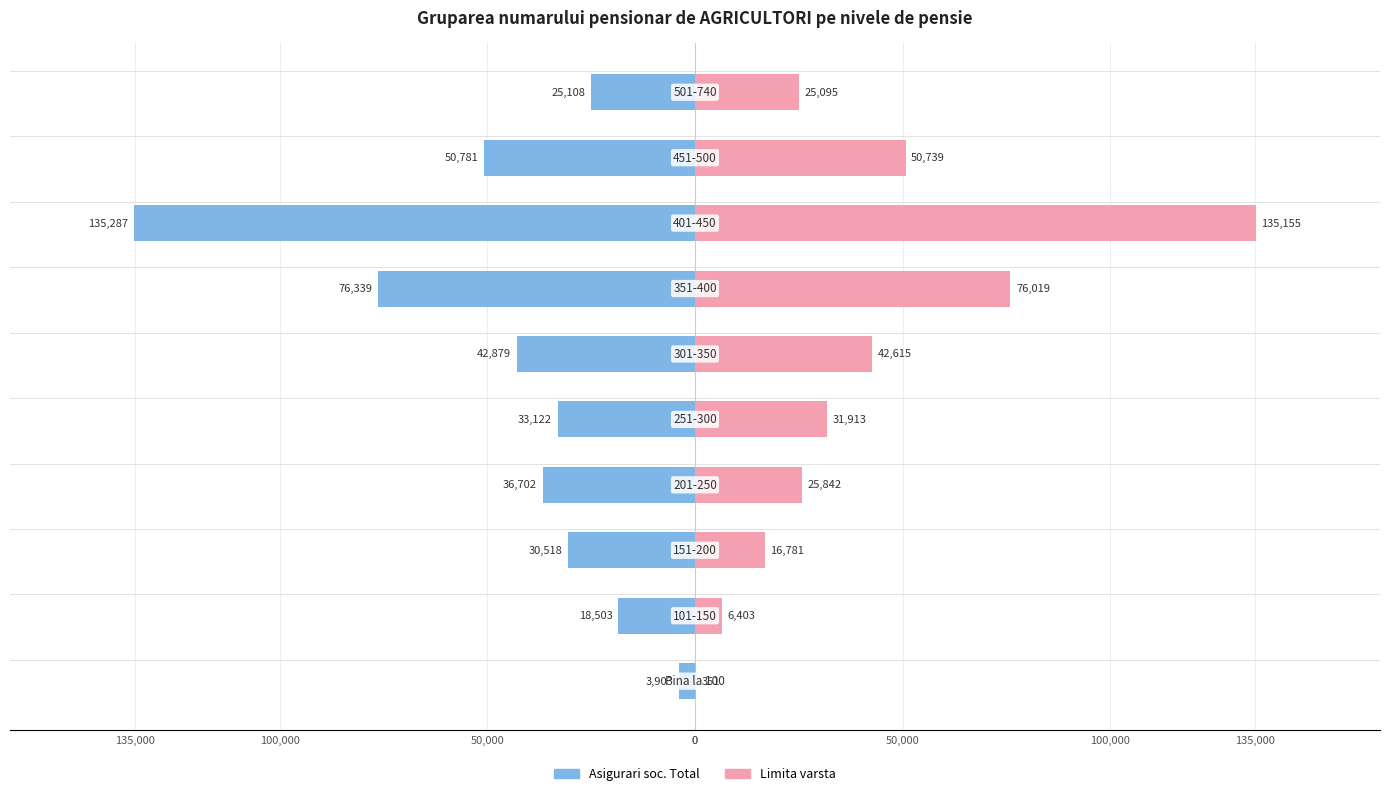

True or false: Asigurari soc. Total has a value of -25108 at 9.

True